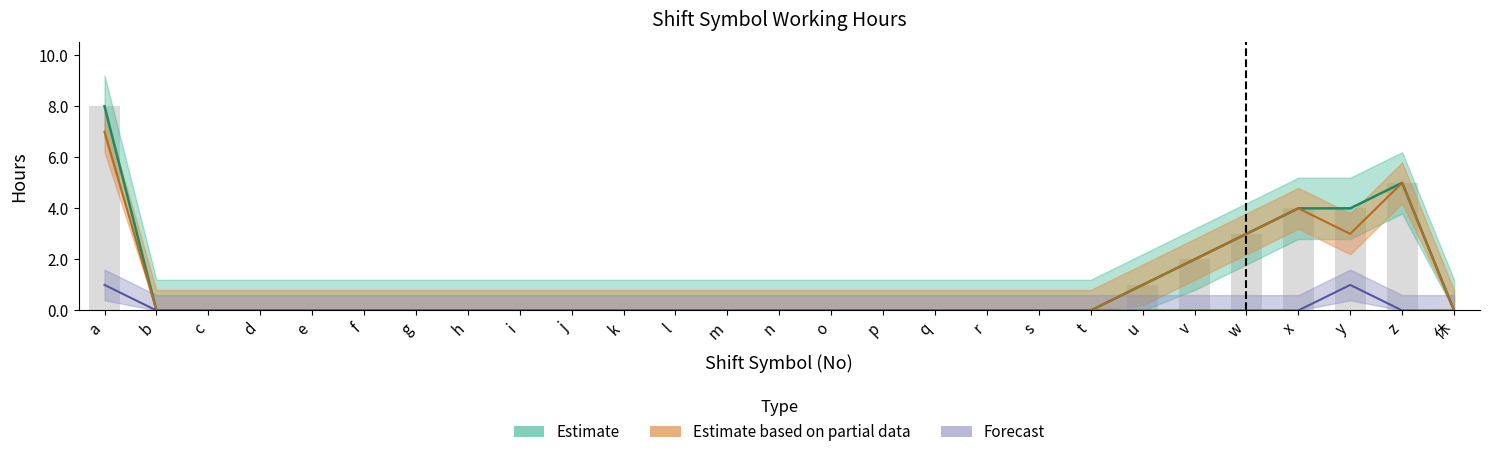

What is the total value across all series at w?

6